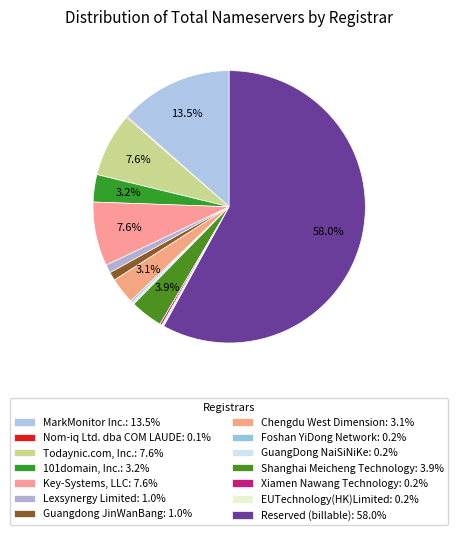

To the nearest percent, what is the combined percentage of Reserved (billable) and EUTechnology(HK)Limited?

58%